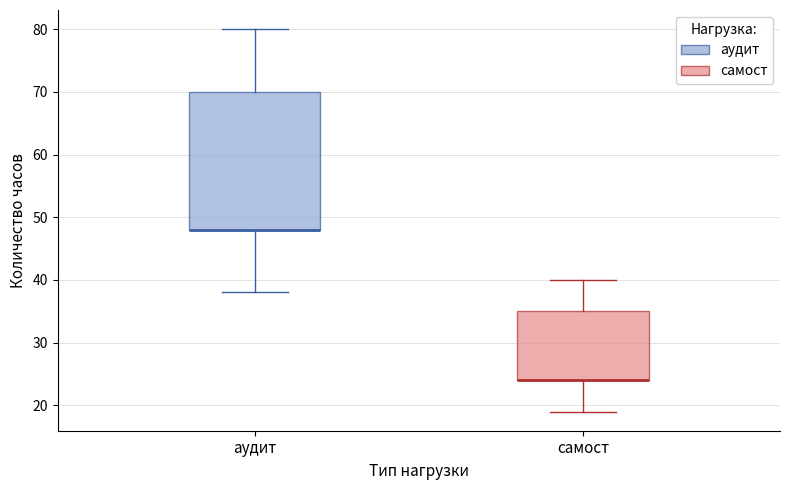

Reading left to right, read every box against the y-axis: the position of its median line, the range the box covers, and the ends of its whiskers. The values are not printed on the chart, so give them approximately, as read against the axis.

аудит: median 48 (drawn on the box's lower edge), box 48 to 70, whiskers 38 to 80
самост: median 24 (drawn on the box's lower edge), box 24 to 35, whiskers 19 to 40